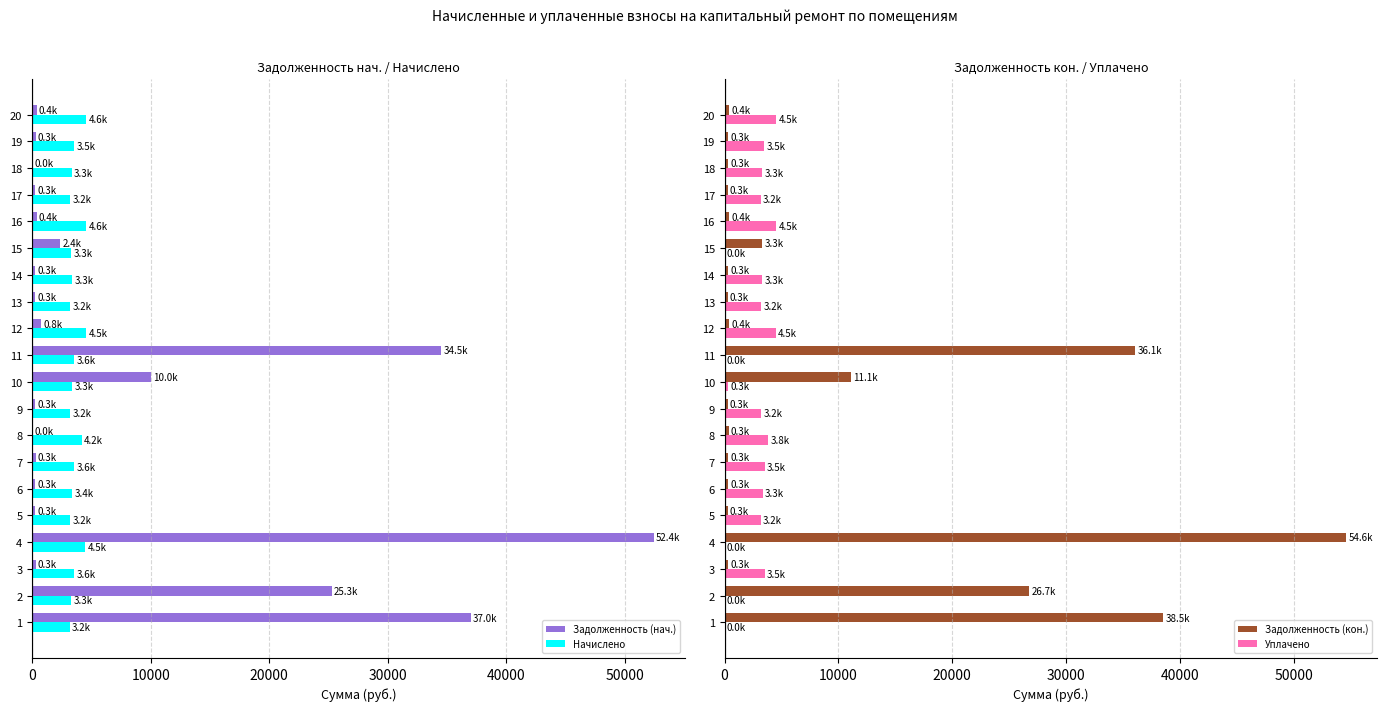

What is the approximate value of Начислено at 1?

3172.8